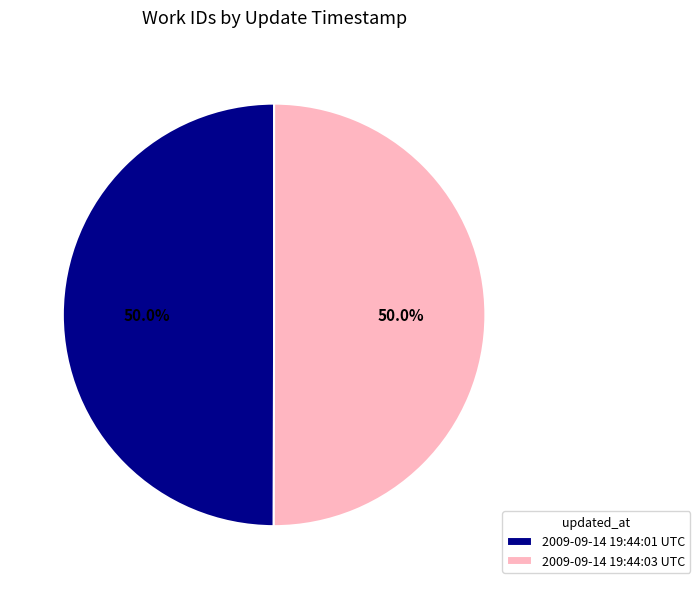

Approximately how many times larger is the value at 2009-09-14 19:44:03 UTC compared to 2009-09-14 19:44:01 UTC?

1.0